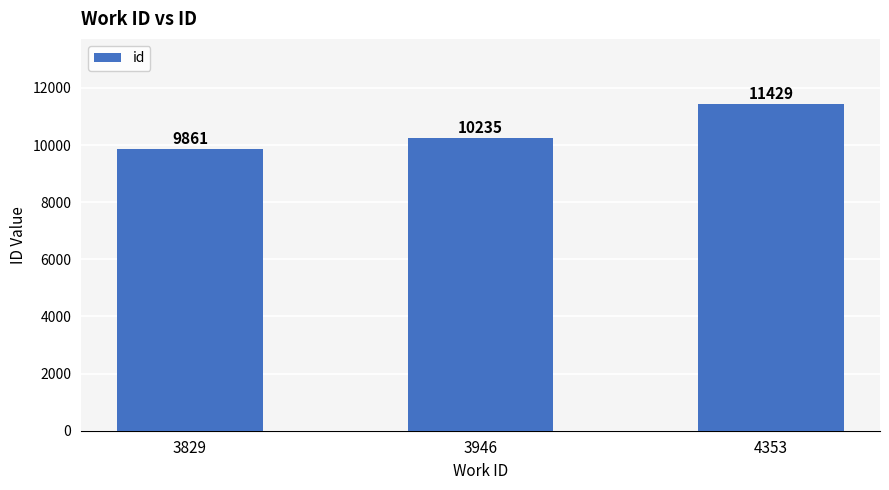

Which has a higher value, 3946 or 3829?

3946